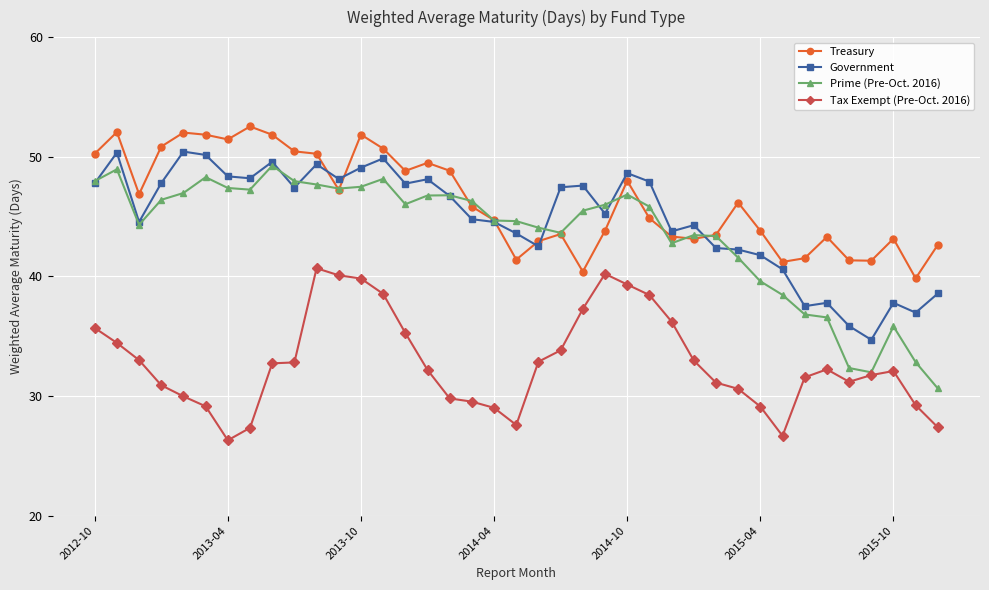

List the series in order of their peak value, highest first.

Treasury, Government, Prime (Pre-Oct. 2016), Tax Exempt (Pre-Oct. 2016)